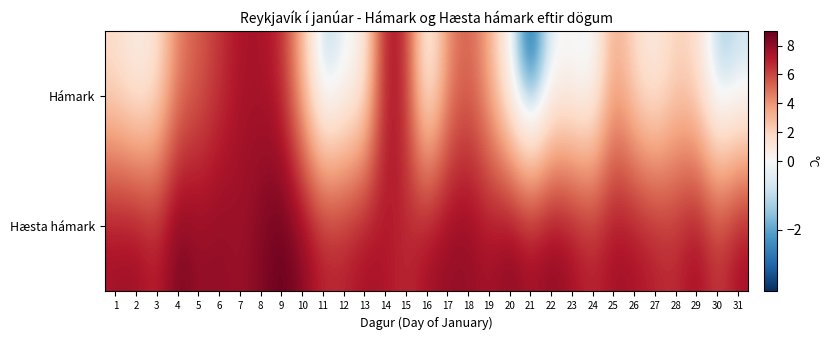

Reading left to right, list all the values displayed in this chart.

Hámark: 1=1.5	2=0.4	3=1.1	4=4.5	5=5.4	6=6.4	7=7.4	8=7.4	9=6.8	10=2.8	11=-1.6	12=-0.4	13=0.4	14=7.5	15=6.7	16=-0.4	17=4.2	18=5.5	19=3.3	20=-0.4	21=-3.8	22=-0.3	23=-0.2	24=-0.7	25=3.7	26=1.5	27=0.5	28=2.1	29=1.5	30=-1.7	31=-1.0
Hæsta hámark: 1=7.7	2=7.9	3=7.0	4=8.7	5=7.9	6=8.1	7=7.7	8=8.3	9=9.0	10=8.3	11=7.1	12=7.1	13=7.7	14=7.3	15=6.7	16=7.7	17=8.0	18=8.0	19=7.5	20=8.4	21=7.7	22=8.3	23=7.7	24=7.0	25=7.7	26=7.6	27=7.1	28=6.8	29=7.9	30=6.4	31=7.8